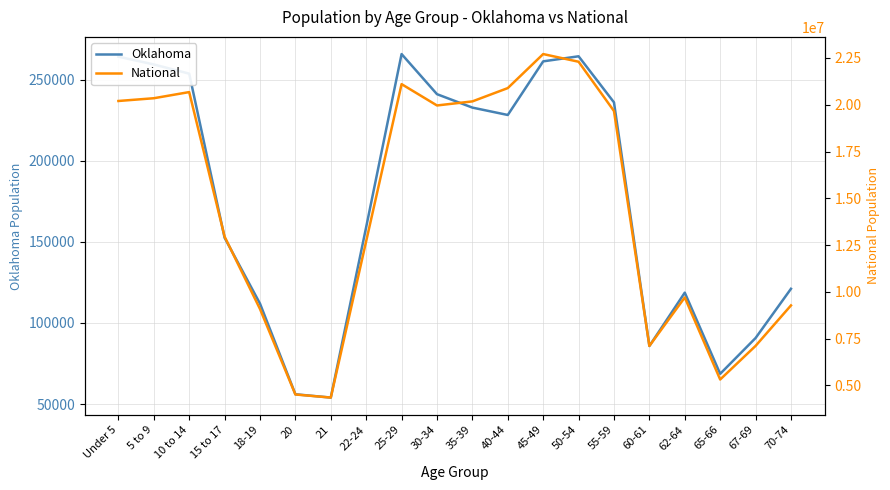

What is the difference between the maximum and minimum values in the National series?

18354297